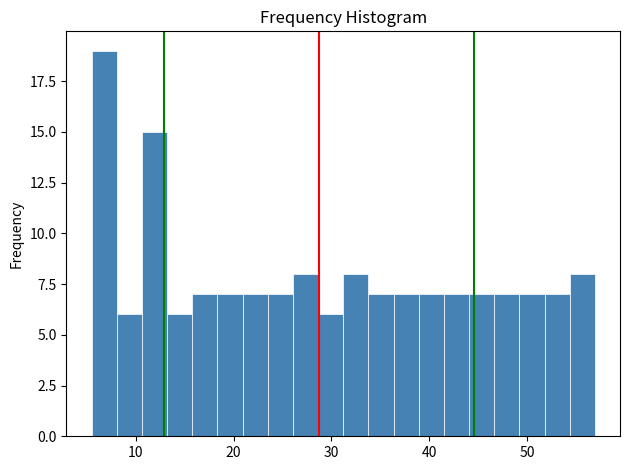

Around what value on the x-axis is the tallest bar? Give the approximate position of its centre, as read against the axis.

7